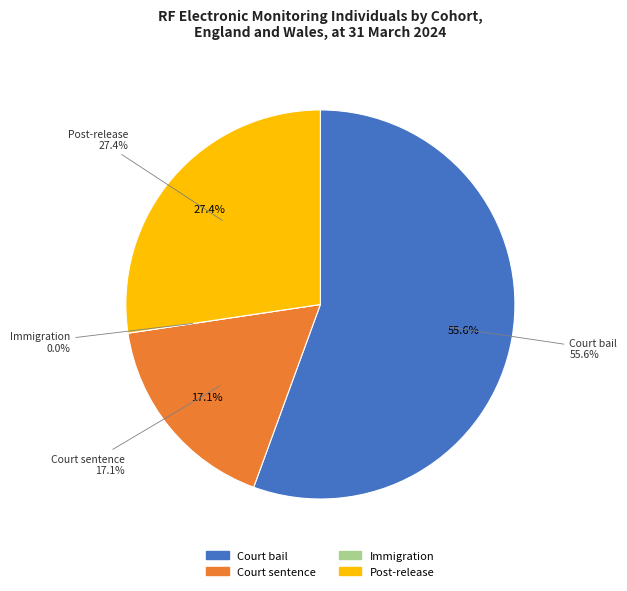

To the nearest percent, what is the difference between the Court bail and Post-release slice percentages?

28%